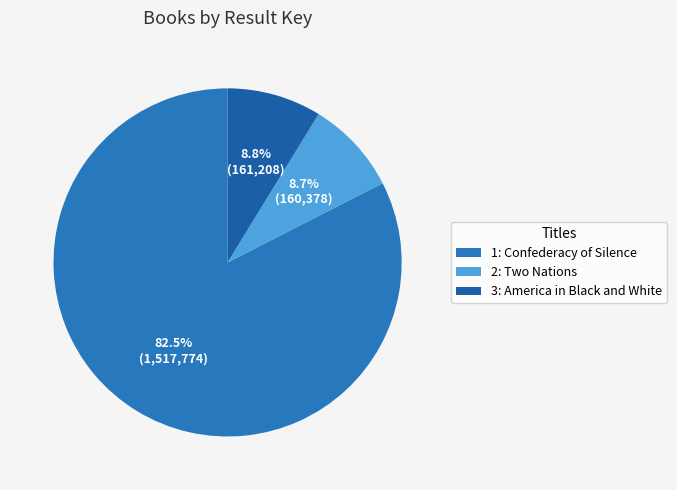

What is the largest slice in the pie chart?

1: Confederacy of Silence